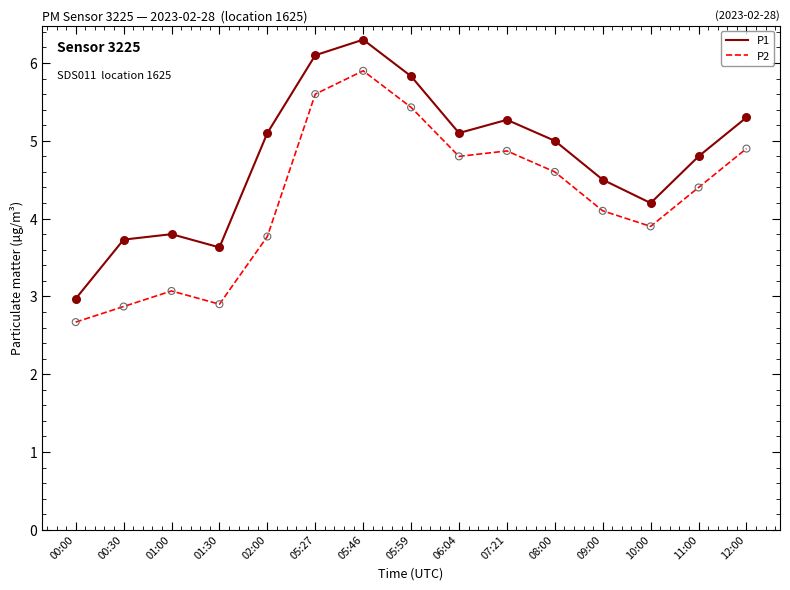

What is the spread (max minus min) of values at 11:00?

0.4